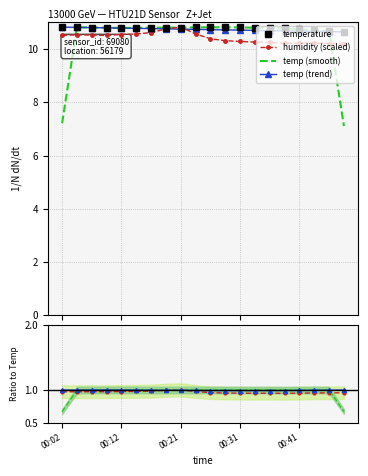

Between 00:16 and 00:36, which series saw the biggest shift?

humidity